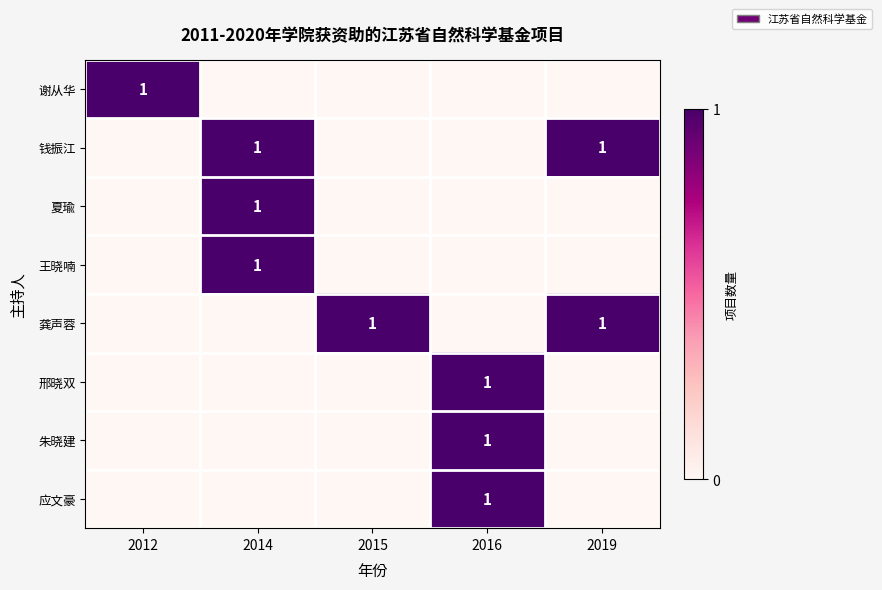

Is it true that 王晓喃 equals 1 at 2014?

True